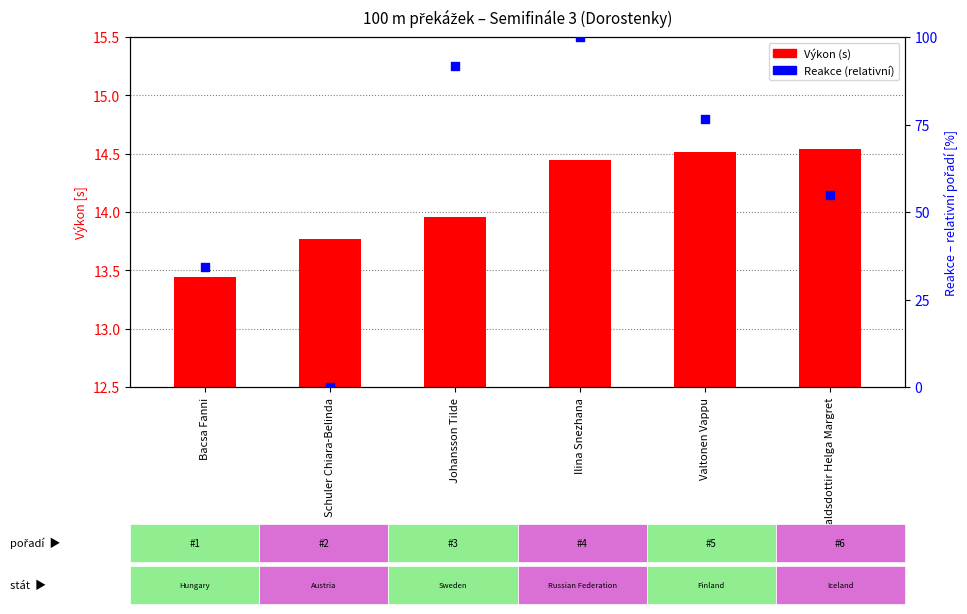

Which series has the widest spread of Y values?

Reakce (scaled)